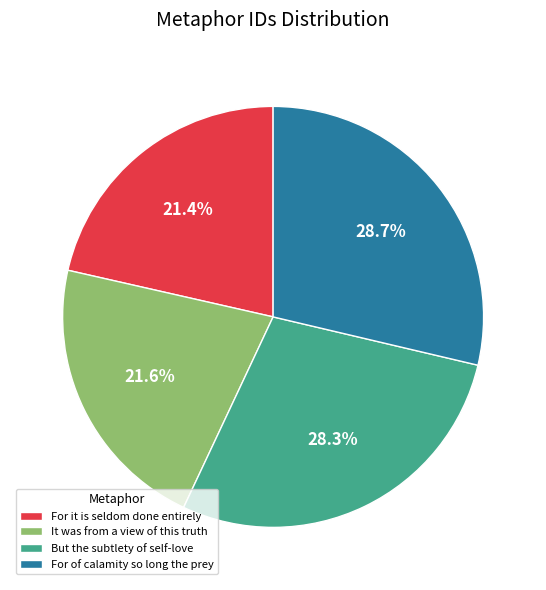

What percentage is the For of calamity so long the prey slice, to the nearest percent?

29%